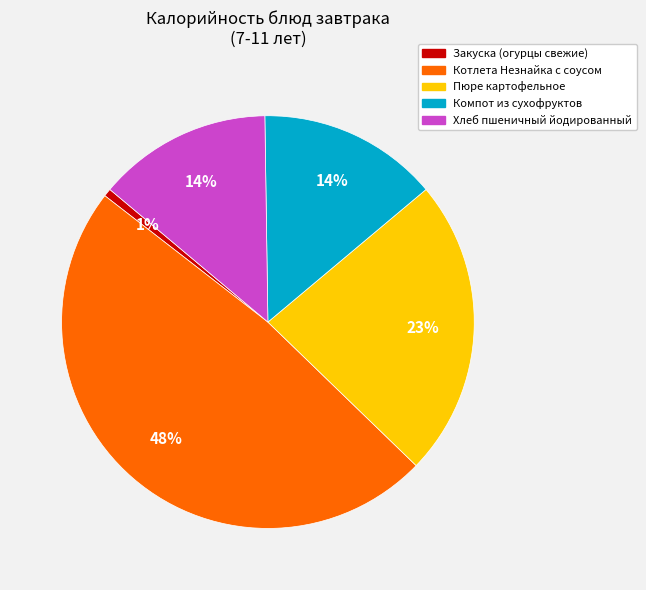

Is the sum of Котлета Незнайка с соусом and Закуска (огурцы свежие) greater than half?

No